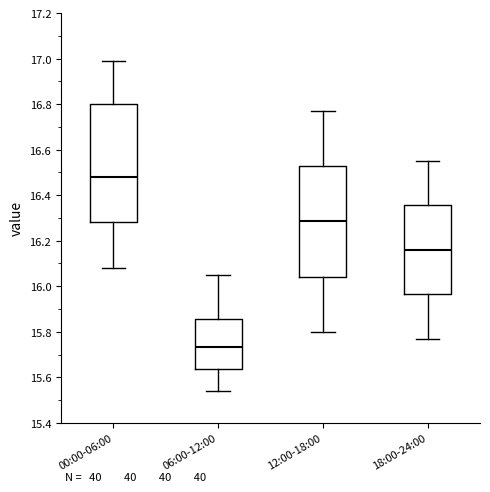

Which box has the highest median line?

00:00-06:00